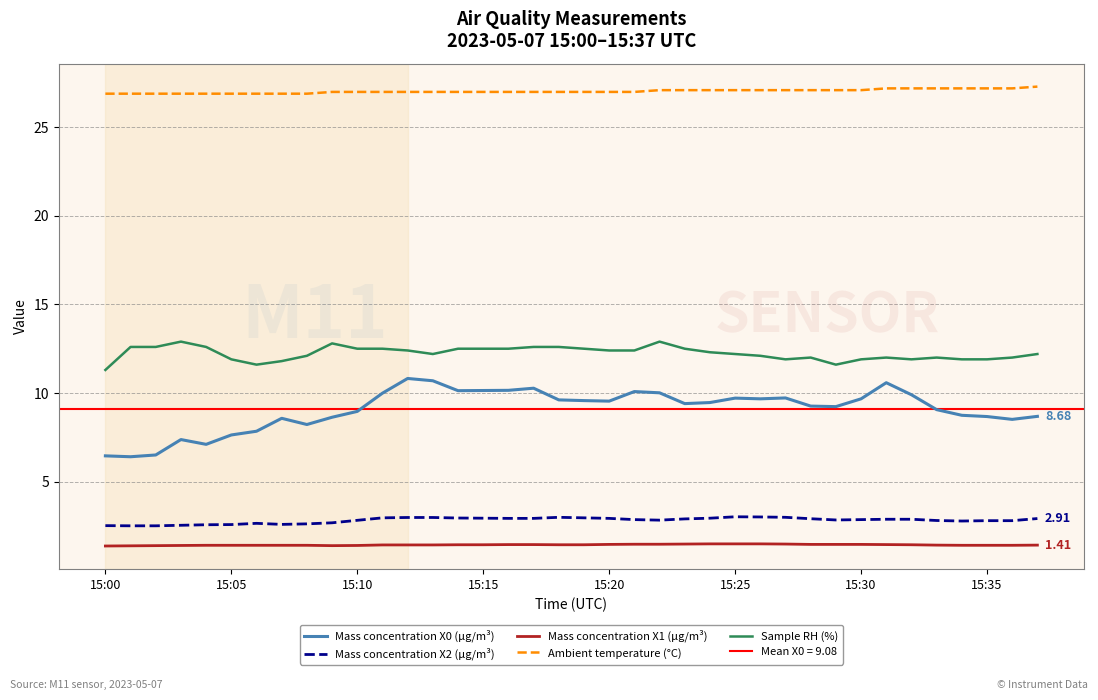

True or false: Sample RH (%) and Mass concentration X2 (μg/m³) cross at least once.

False